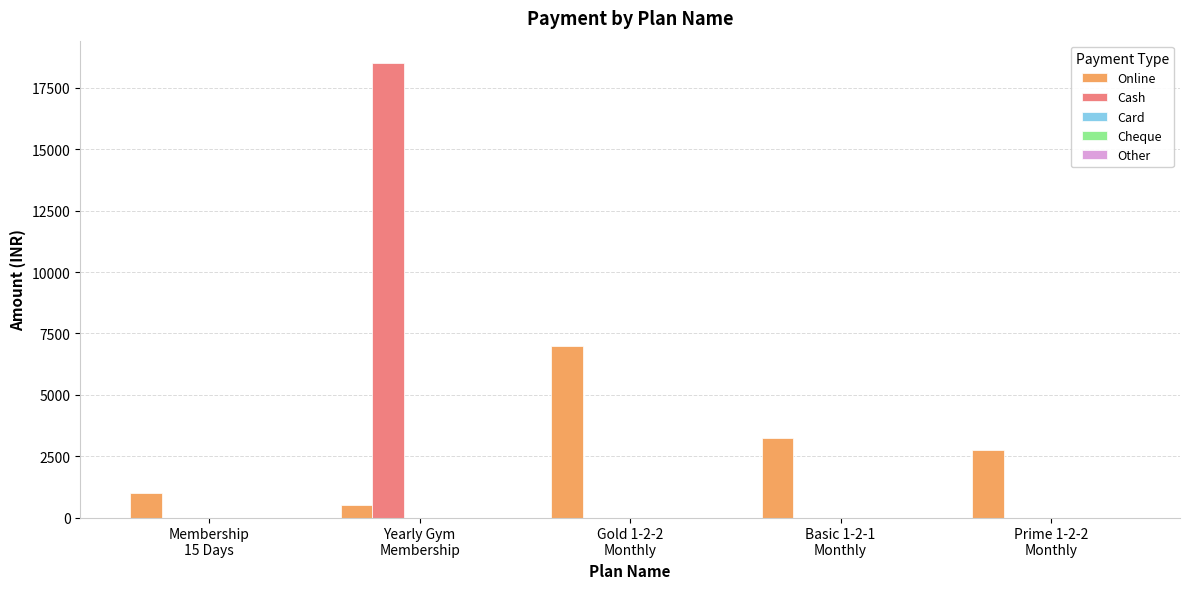

Which series has the largest total across all categories?

Cash